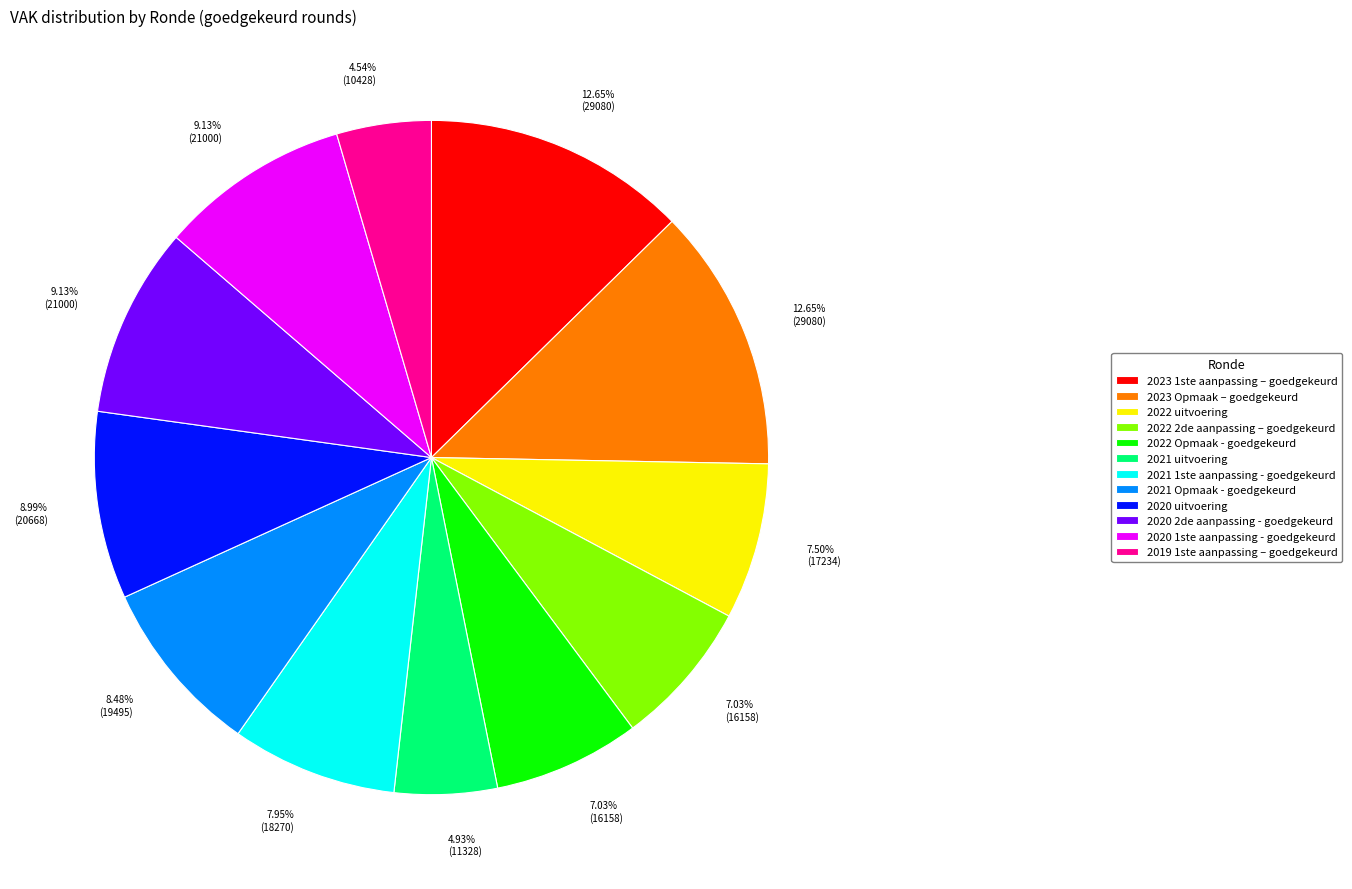

How many segments does this pie chart have?

12